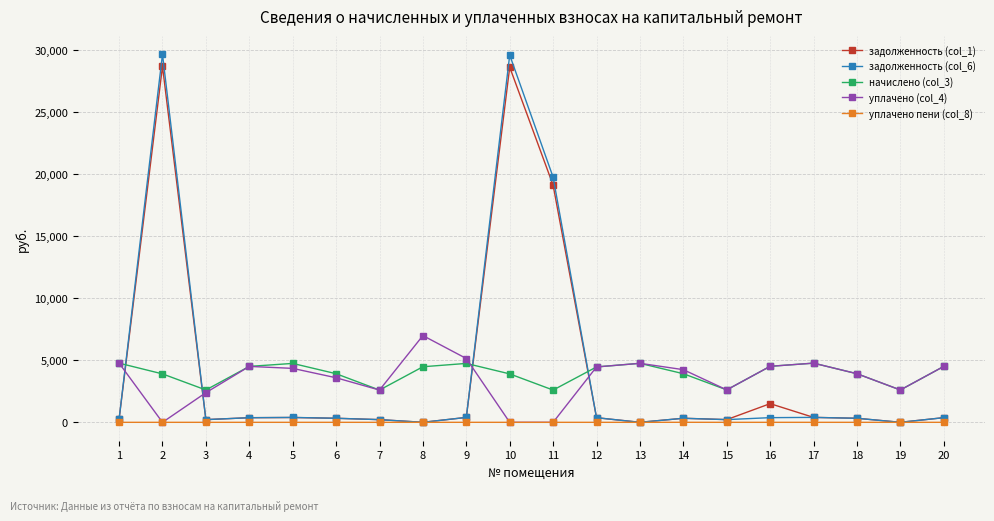

Between 2 and 9, which series saw the biggest shift?

задолженность (col_6)